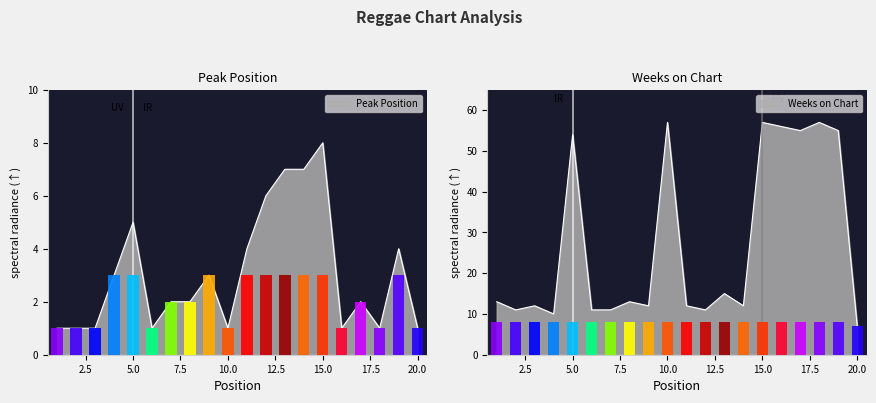

What value does the Weeks on Chart series have at 10, to the nearest 10?

60